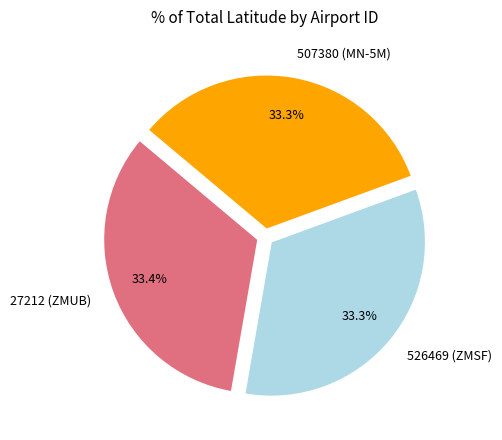

Is there any slice that represents more than half of the pie?

No